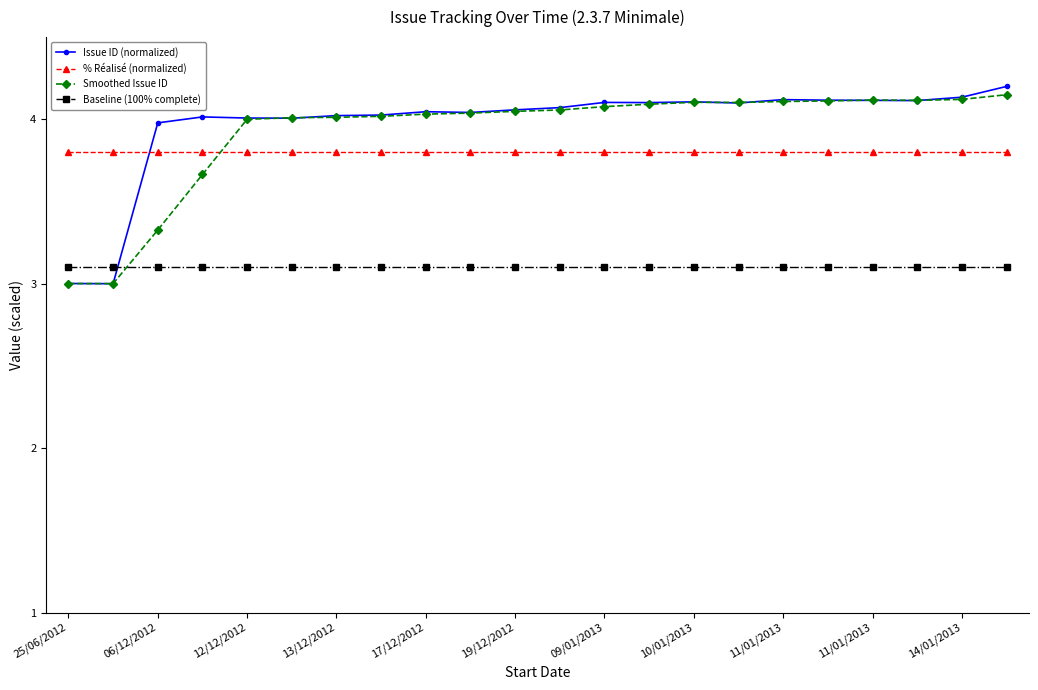

What is the value of the % Réalisé (normalized) point at the 9th from the left?

3.8